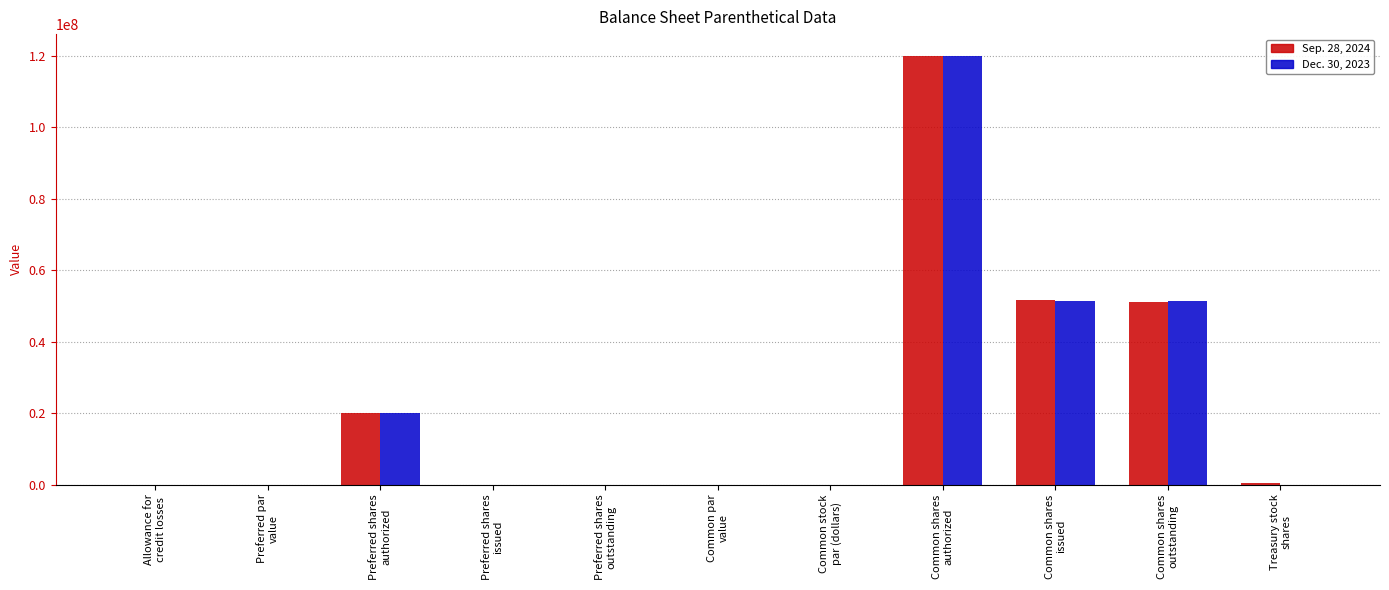

What is the maximum value shown in the chart?

120000000